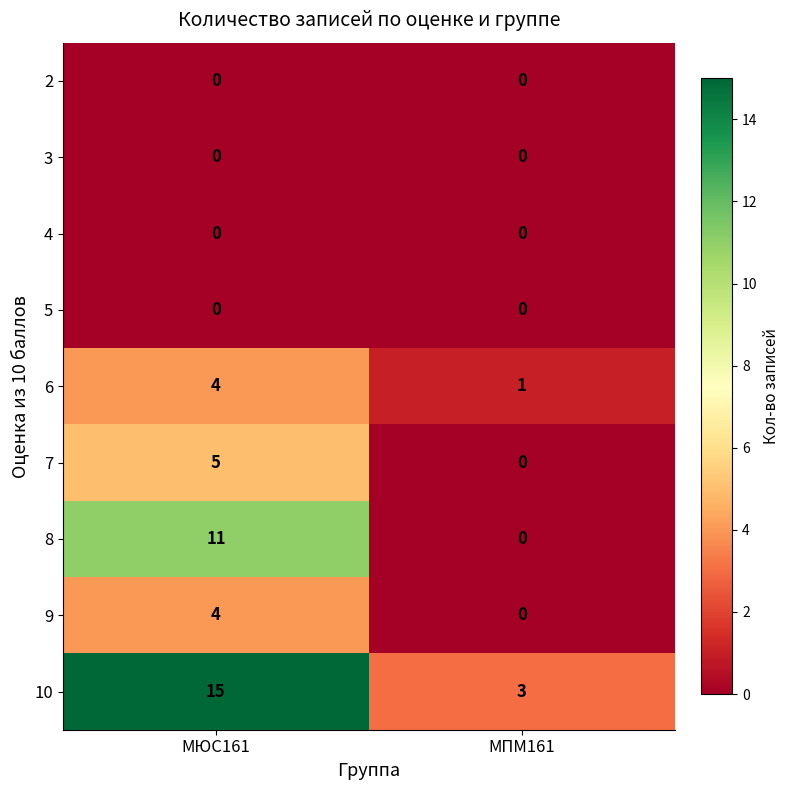

How many categories are shown in the chart?

2